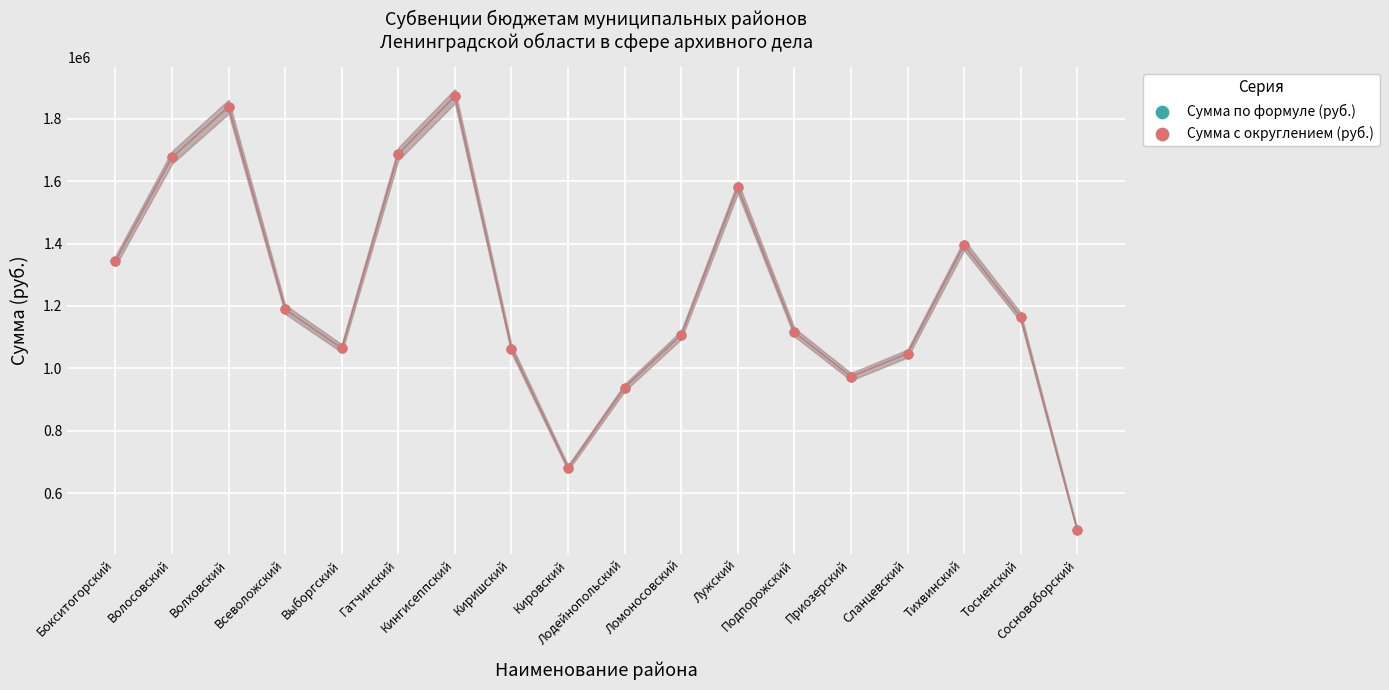

Which series has the largest Y range (max minus min)?

Сумма по формуле (руб.)